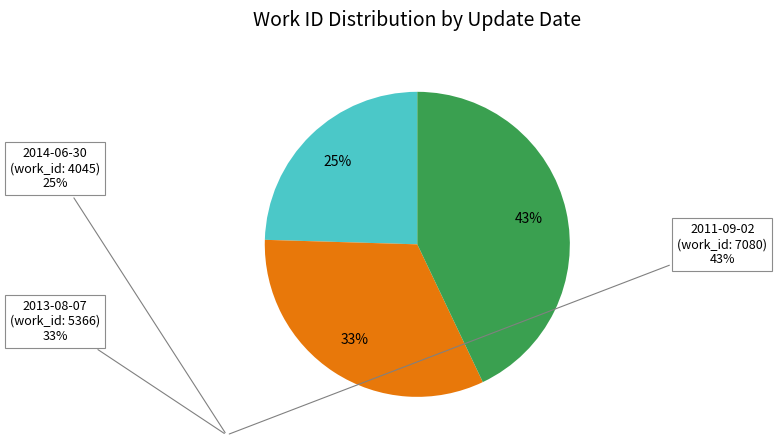

How many segments does this pie chart have?

3